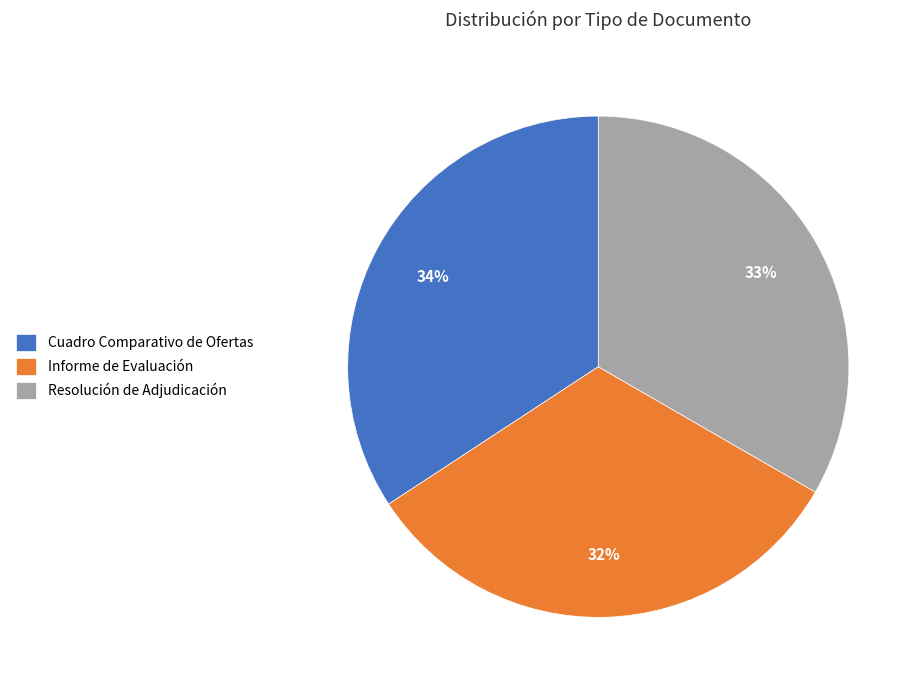

To the nearest percent, what is the average slice percentage?

33%